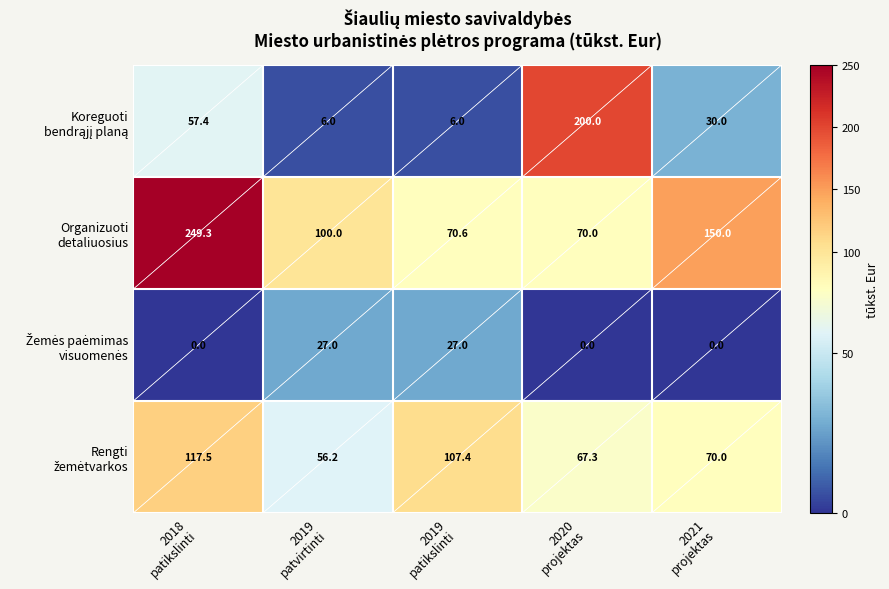

What is the greatest value displayed?

249.3